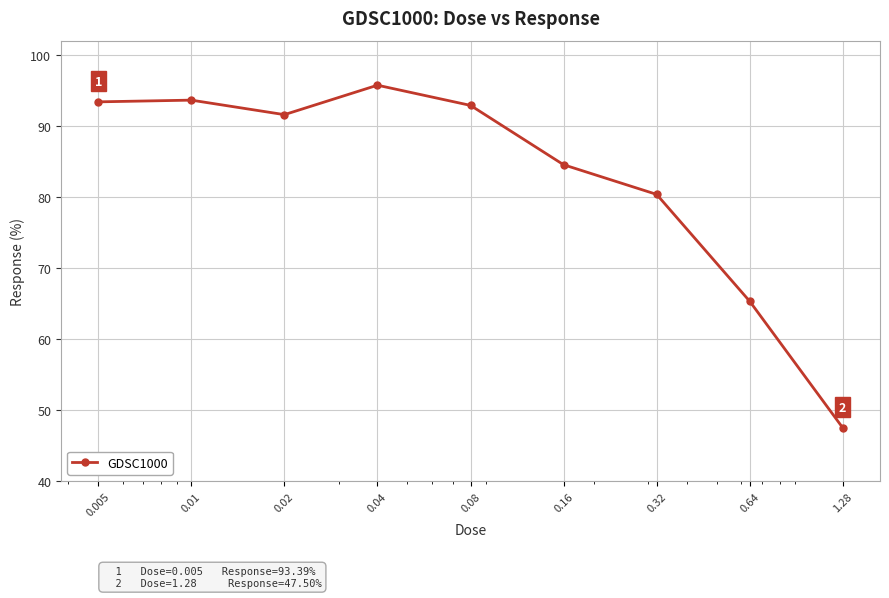

What is the value of the 8th point from the left?

65.3